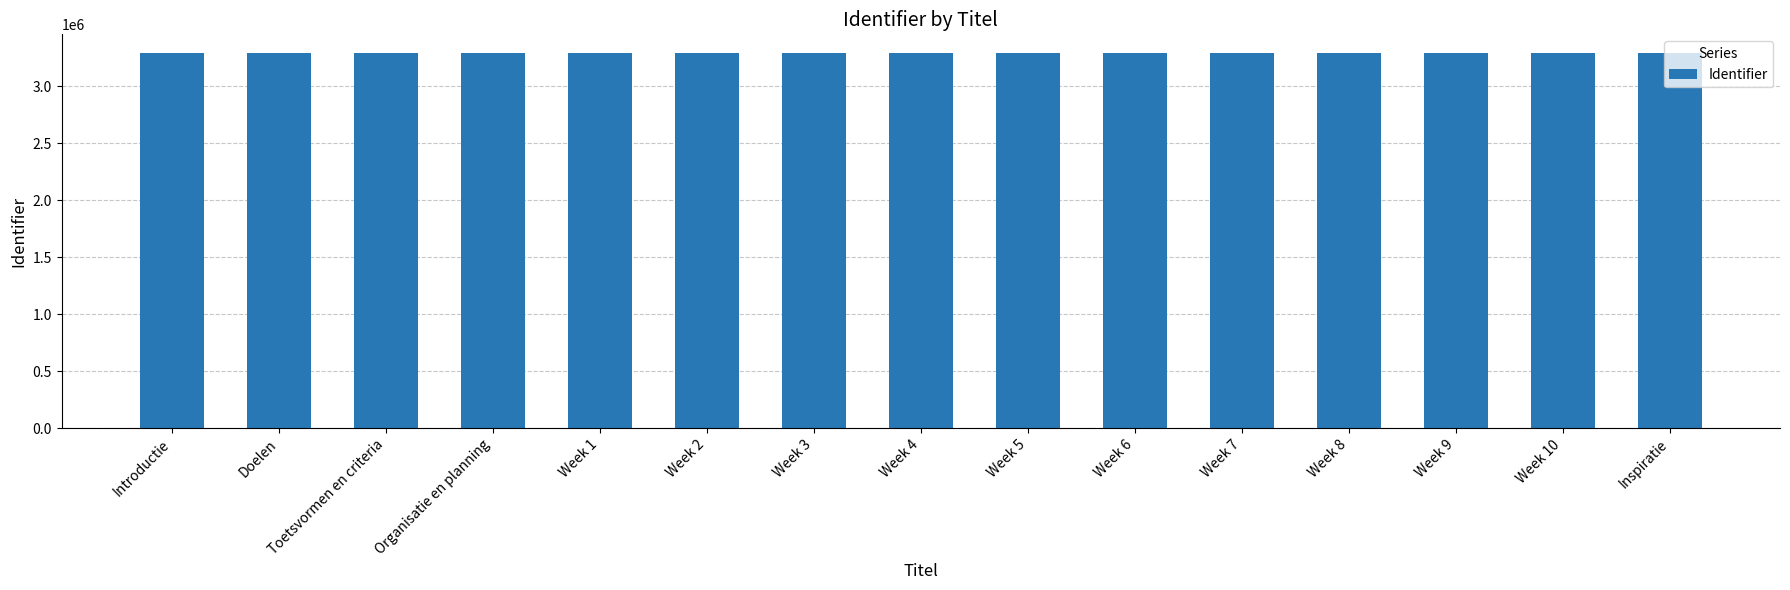

True or false: the data shows 3292449 at Week 6.

True